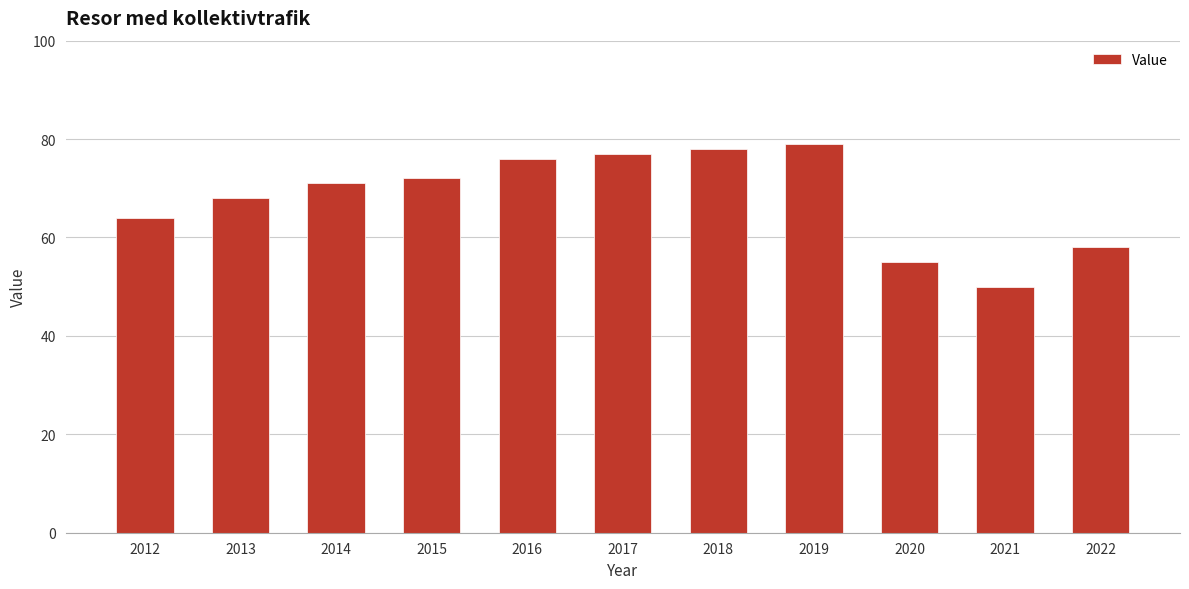

How many data points are less than 71?

5